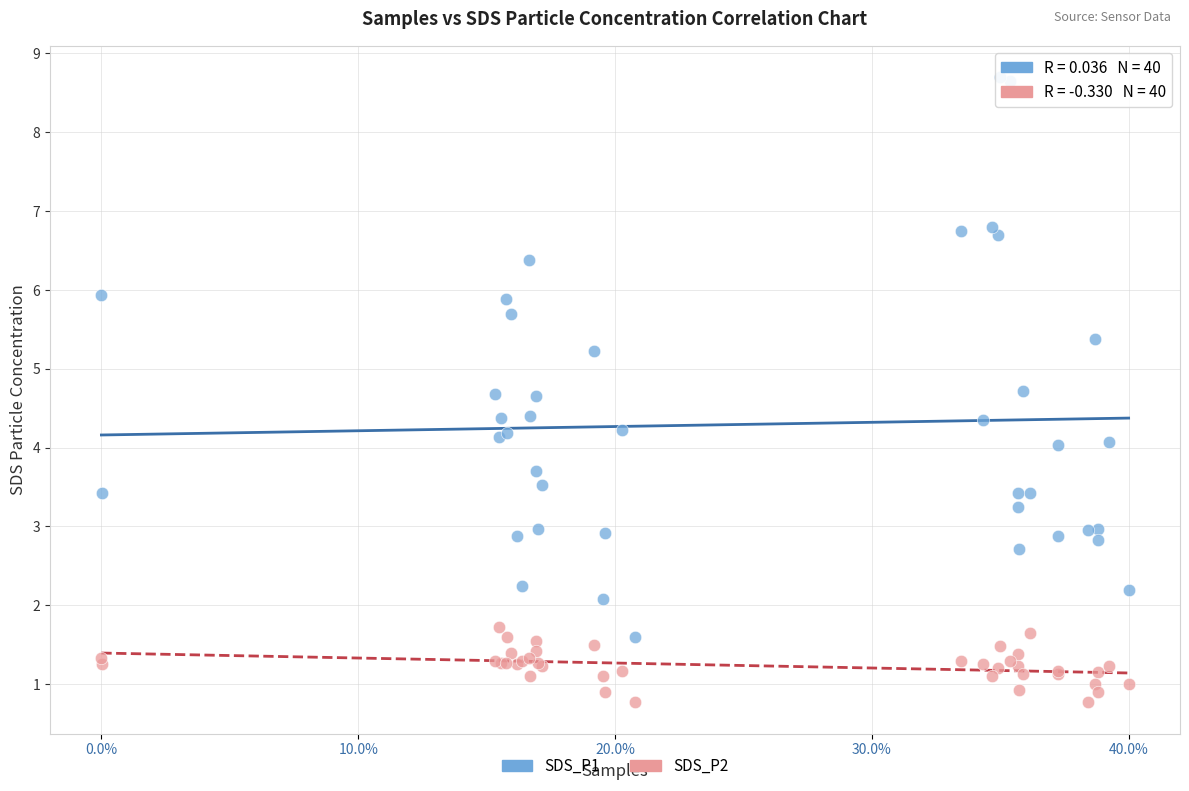

Which series reaches the maximum Y coordinate?

SDS_P1